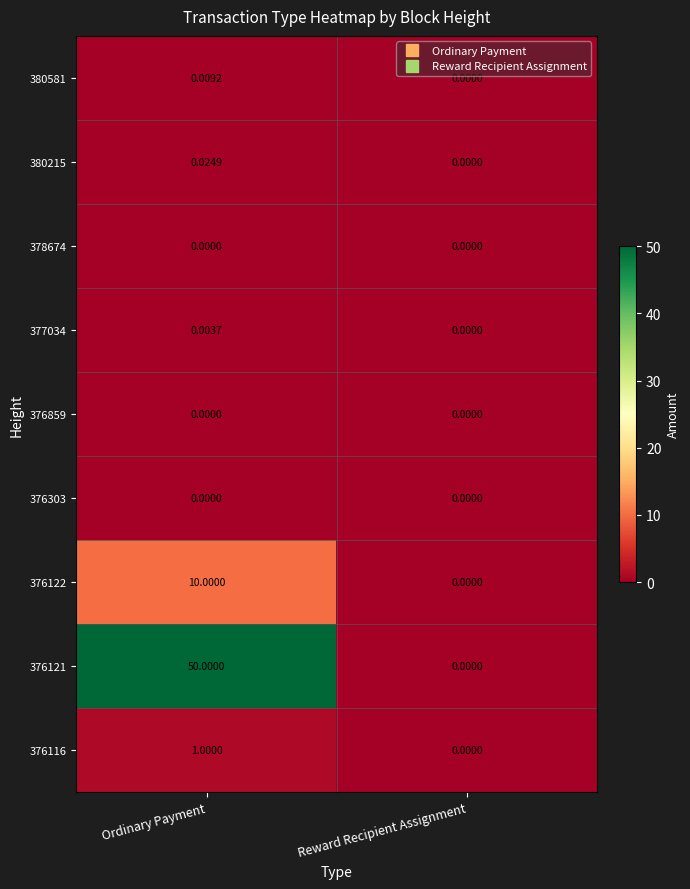

Rank the categories by 376121 value from highest to lowest.

Ordinary Payment, Reward Recipient Assignment